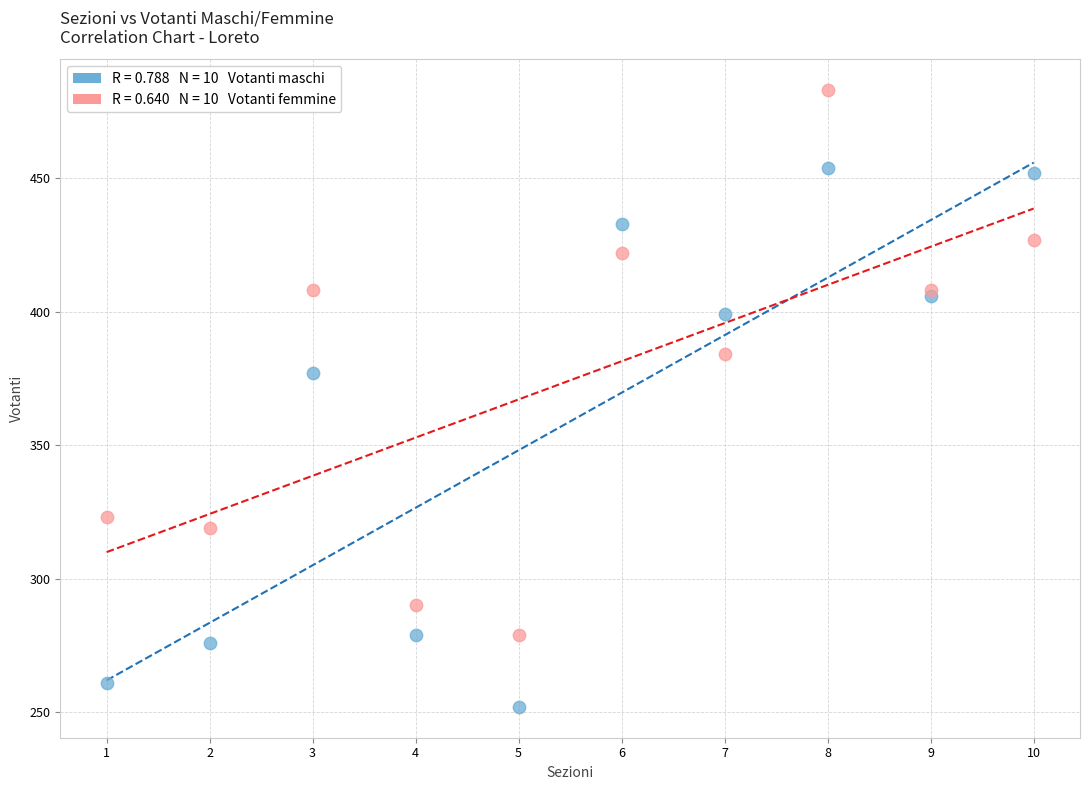

Across all series, what Y value is closest to 367?

377